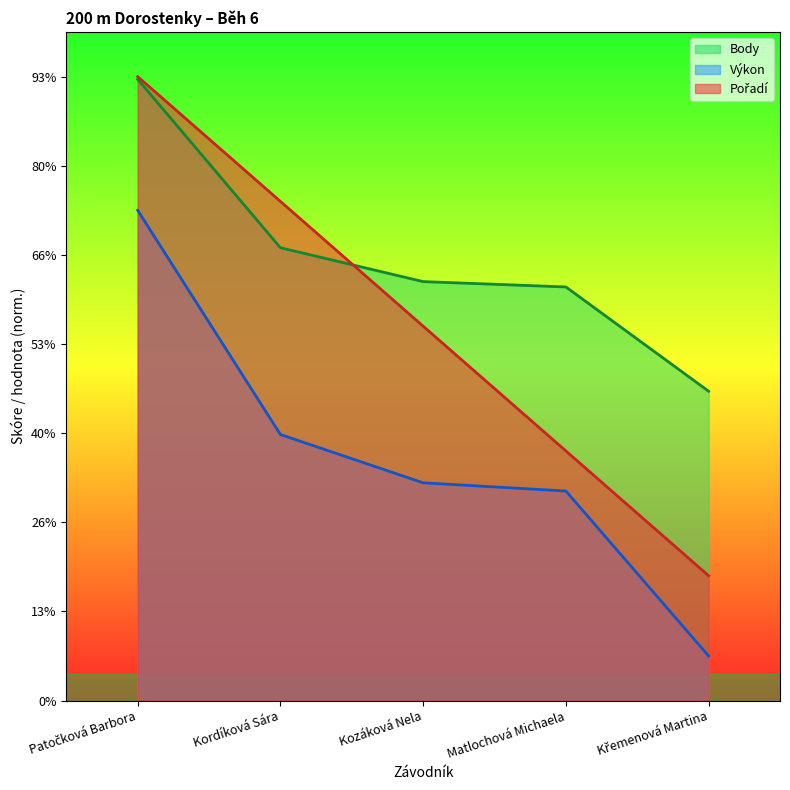

Rank the series by their maximum value, from lowest to highest.

Výkon, Body, Pořadí